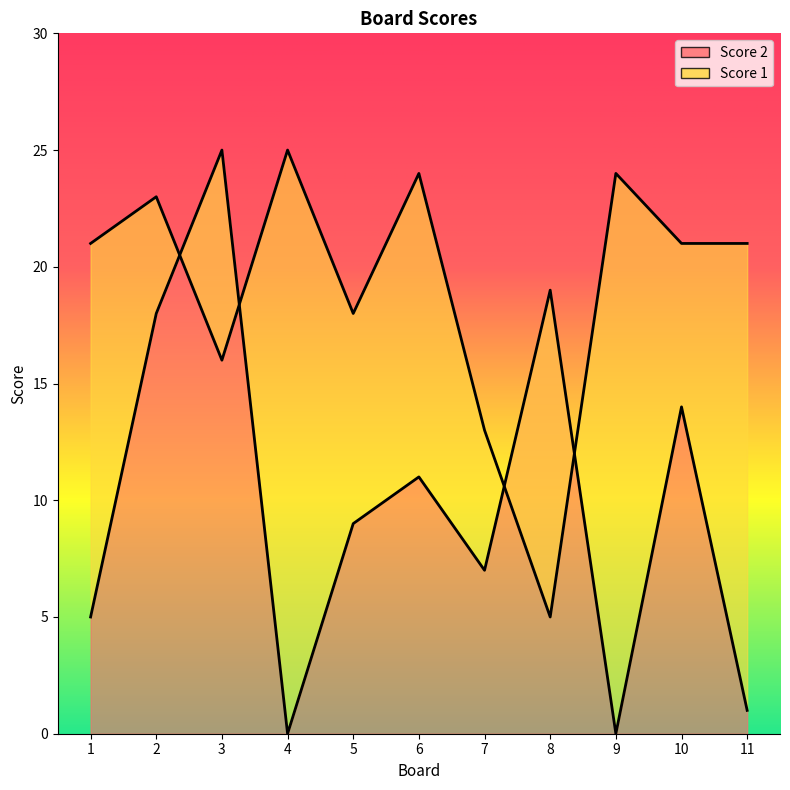

Reading right to left, transcribe all the data shown in this chart.

Score 2: 11=1	10=14	9=0	8=19	7=7	6=11	5=9	4=0	3=25	2=18	1=5
Score 1: 11=21	10=21	9=24	8=5	7=13	6=24	5=18	4=25	3=16	2=23	1=21